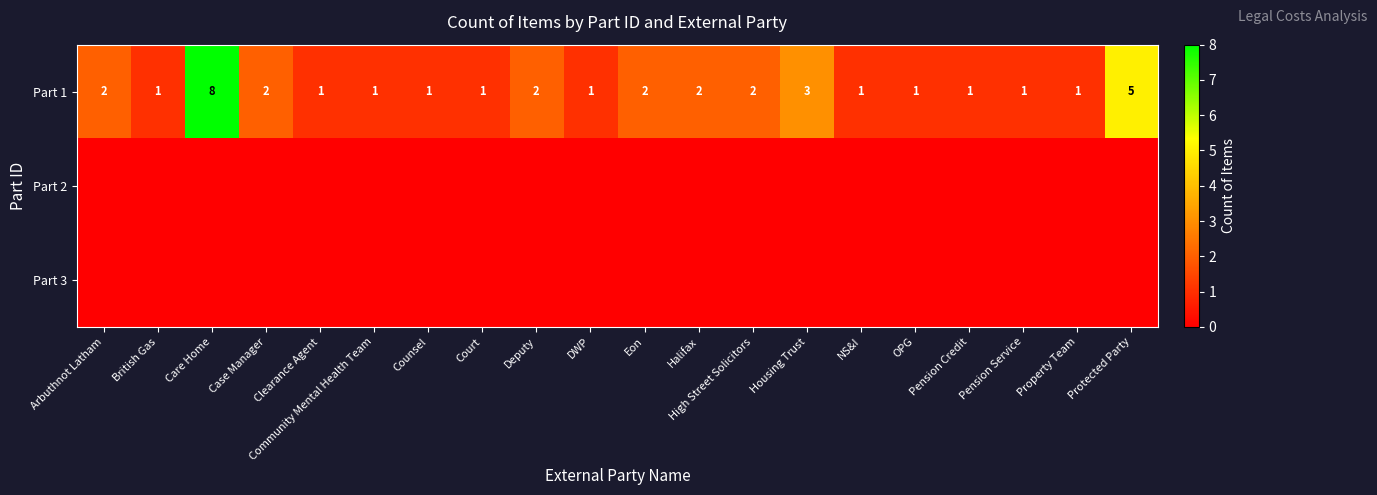

At which category is the sum across all series the highest?

Care Home